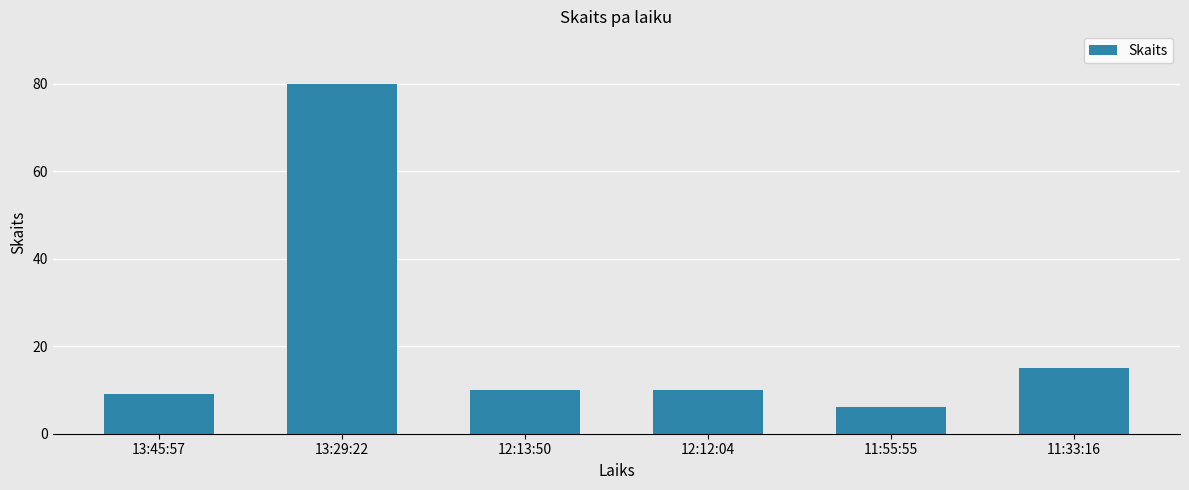

Count the number of categories in the chart.

6